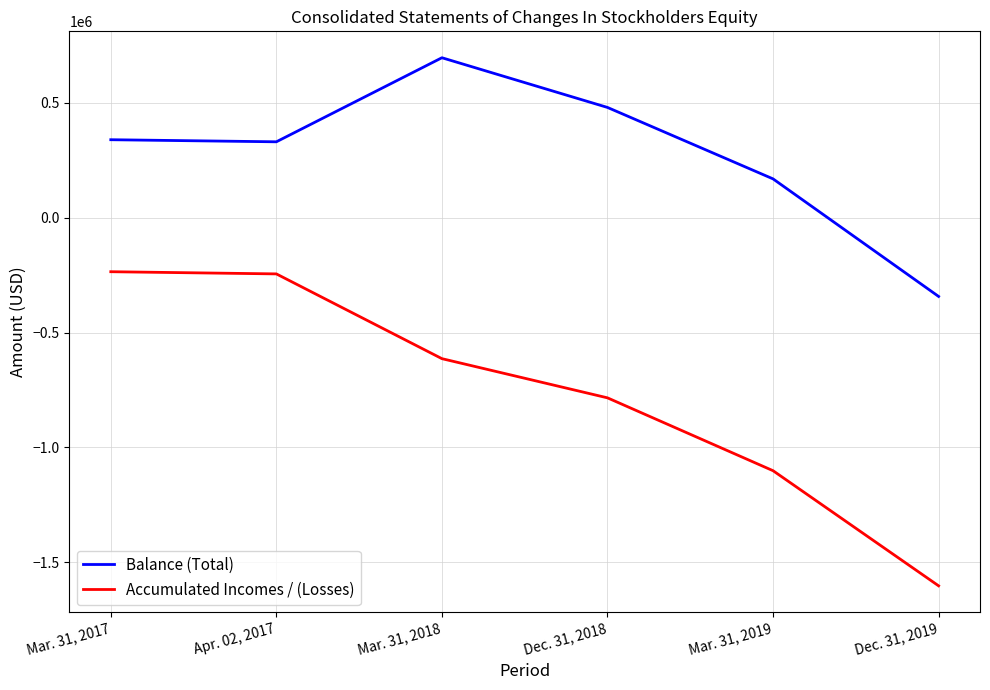

What is the minimum value shown in the chart?

-1602141